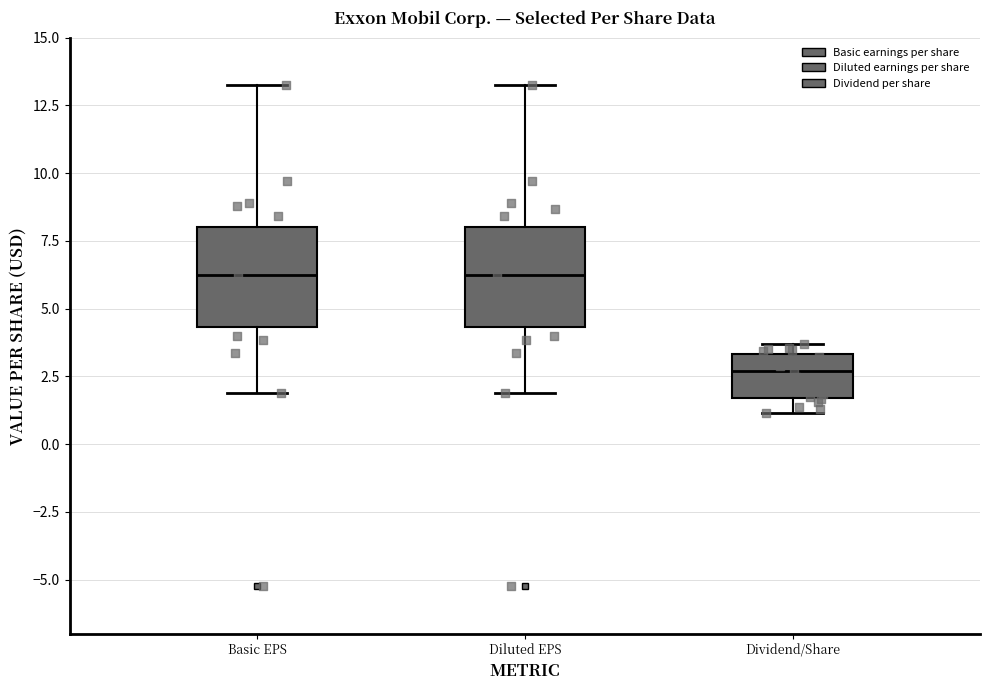

Which box's median line is the lowest?

Dividend/Share